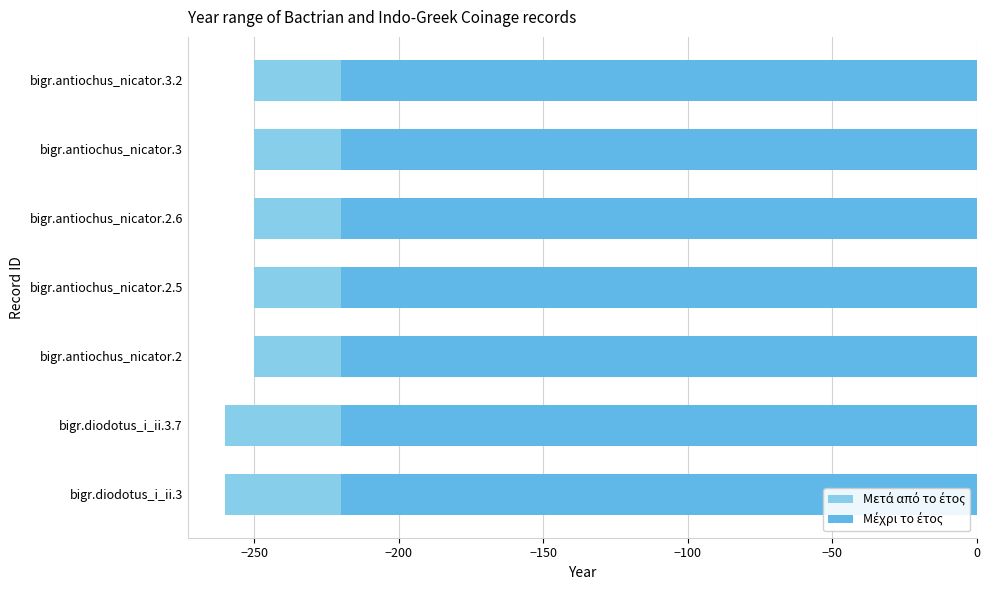

What is the difference between the maximum and second lowest values in the Μετά από το έτος series?

10.0